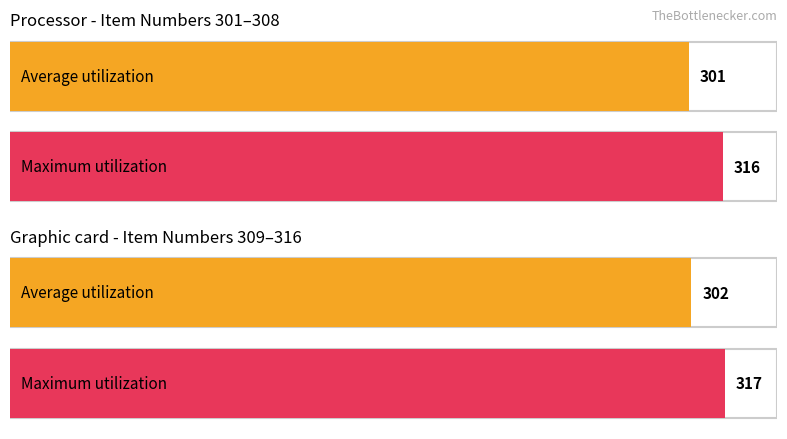

Count the number of data series in this chart.

2